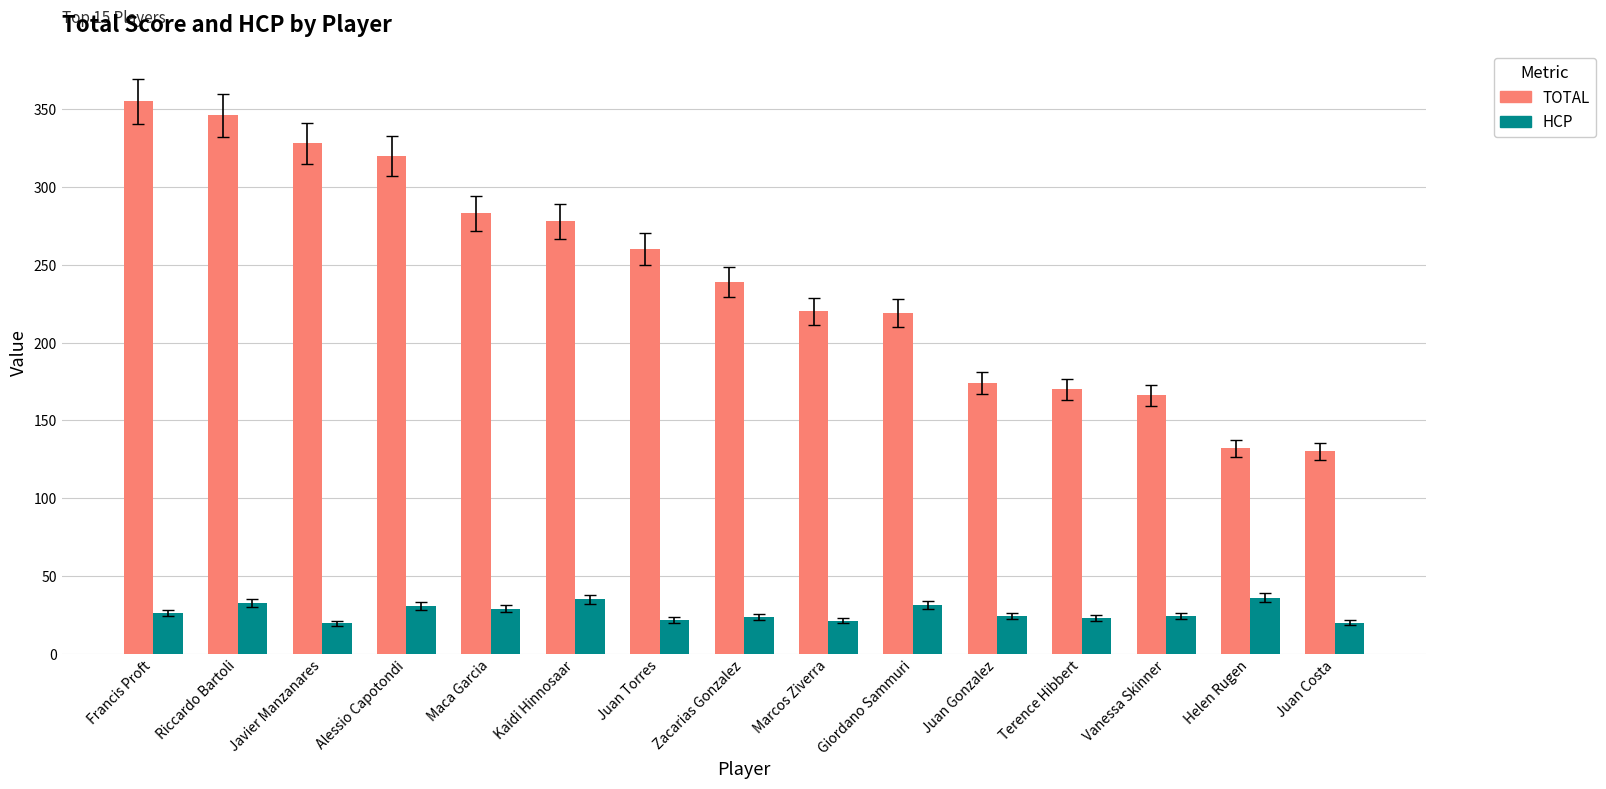

What is the total value across all series at Riccardo Bartoli?

378.6